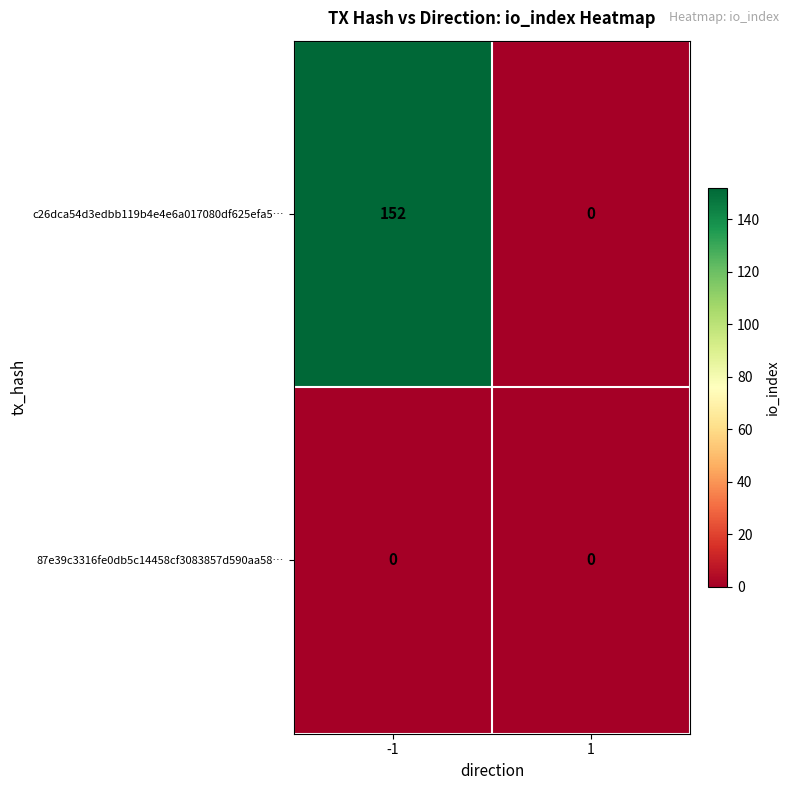

Is the value of 87e39c3316fe0db5c14458cf3083857d590aa58… at -1 greater than the value of c26dca54d3edbb119b4e4e6a017080df625efa5… at -1?

No